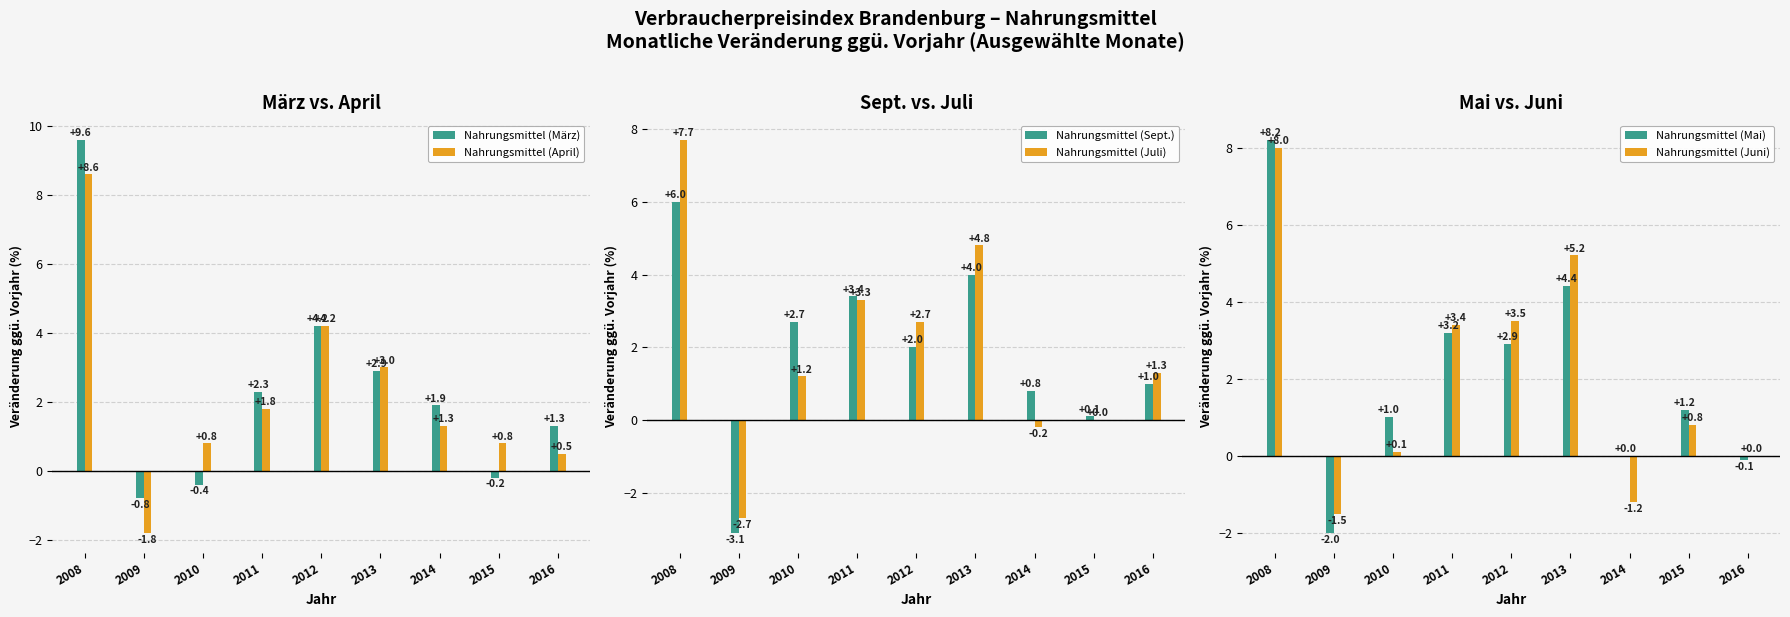

Is the value of Nahrungsmittel (März) at 2014 greater than the value of Nahrungsmittel (Juli) at 2008?

No